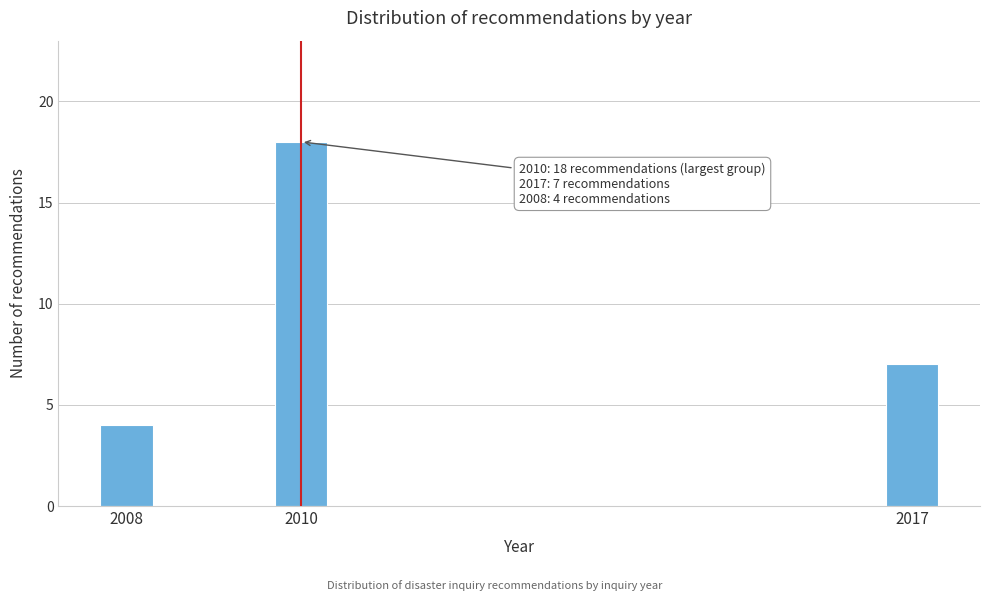

Reading left to right, transcribe all the data shown in this chart.

2008=4	2010=18	2017=7